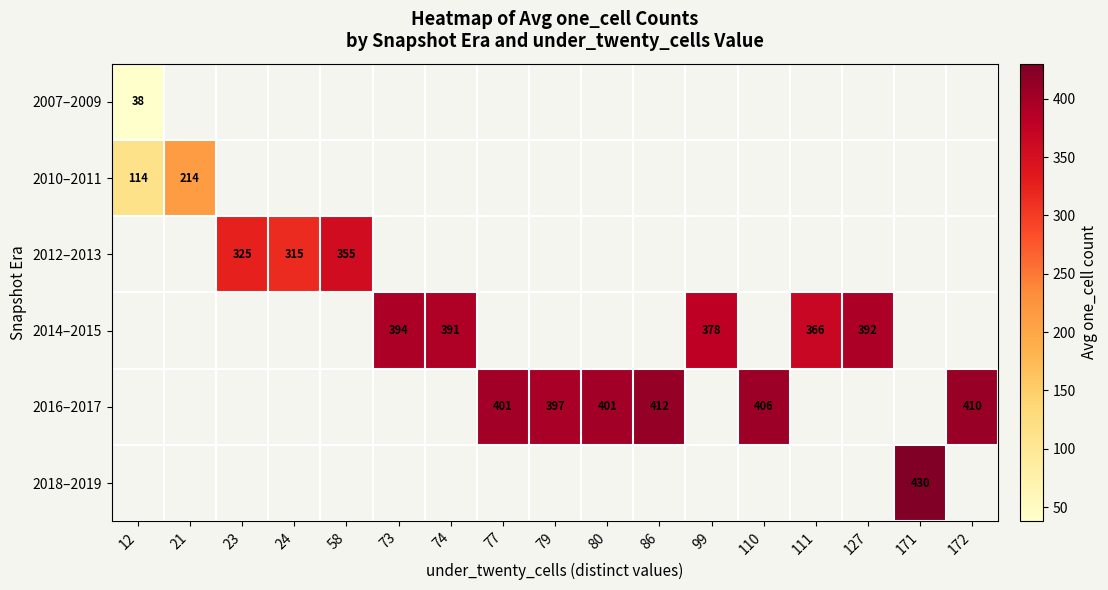

What is the difference between the 2016–2017 values at 77 and 110?

5